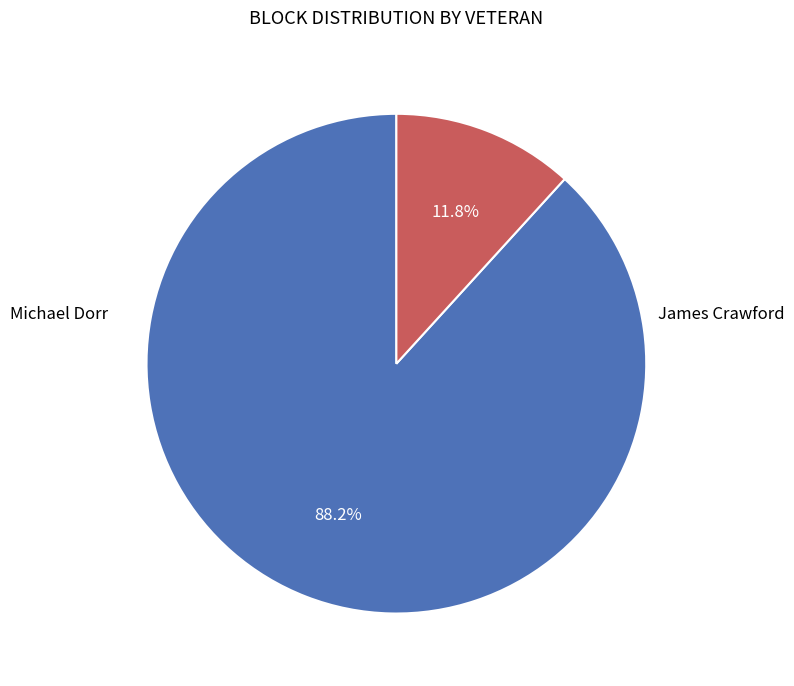

Is there any slice that represents more than half of the pie?

Yes